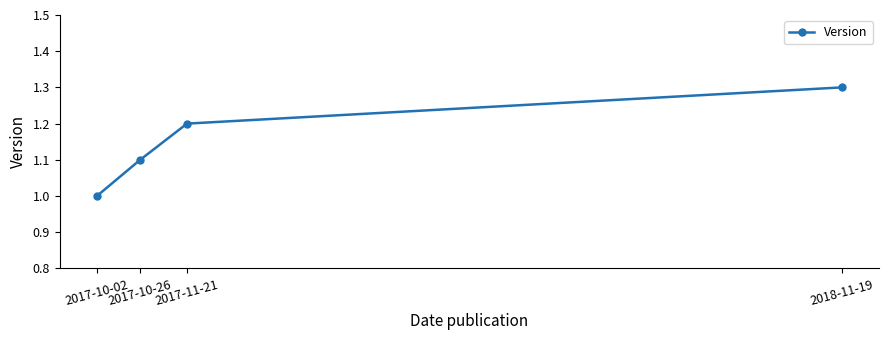

Reading right to left, what are all the values shown in this chart?

2018-11-19=1.3	2017-11-21=1.2	2017-10-26=1.1	2017-10-02=1.0